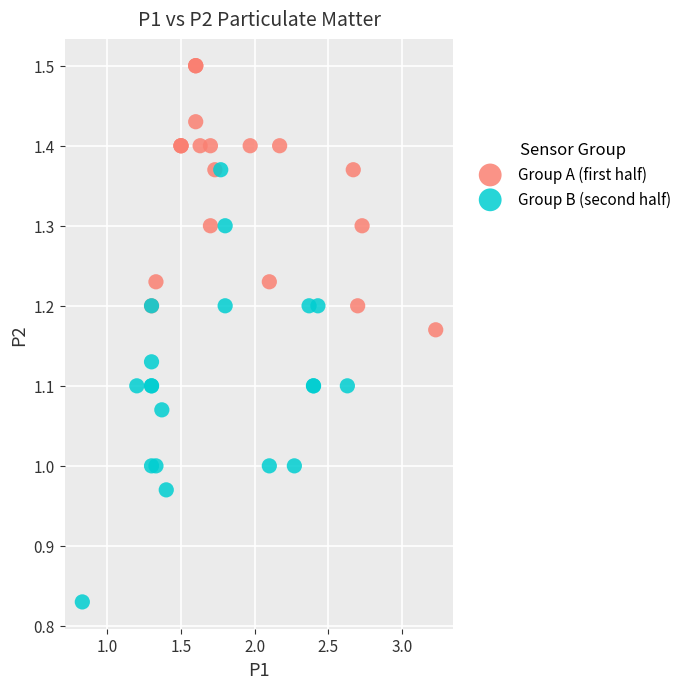

Which series has the widest spread of Y values?

Group B (second half)